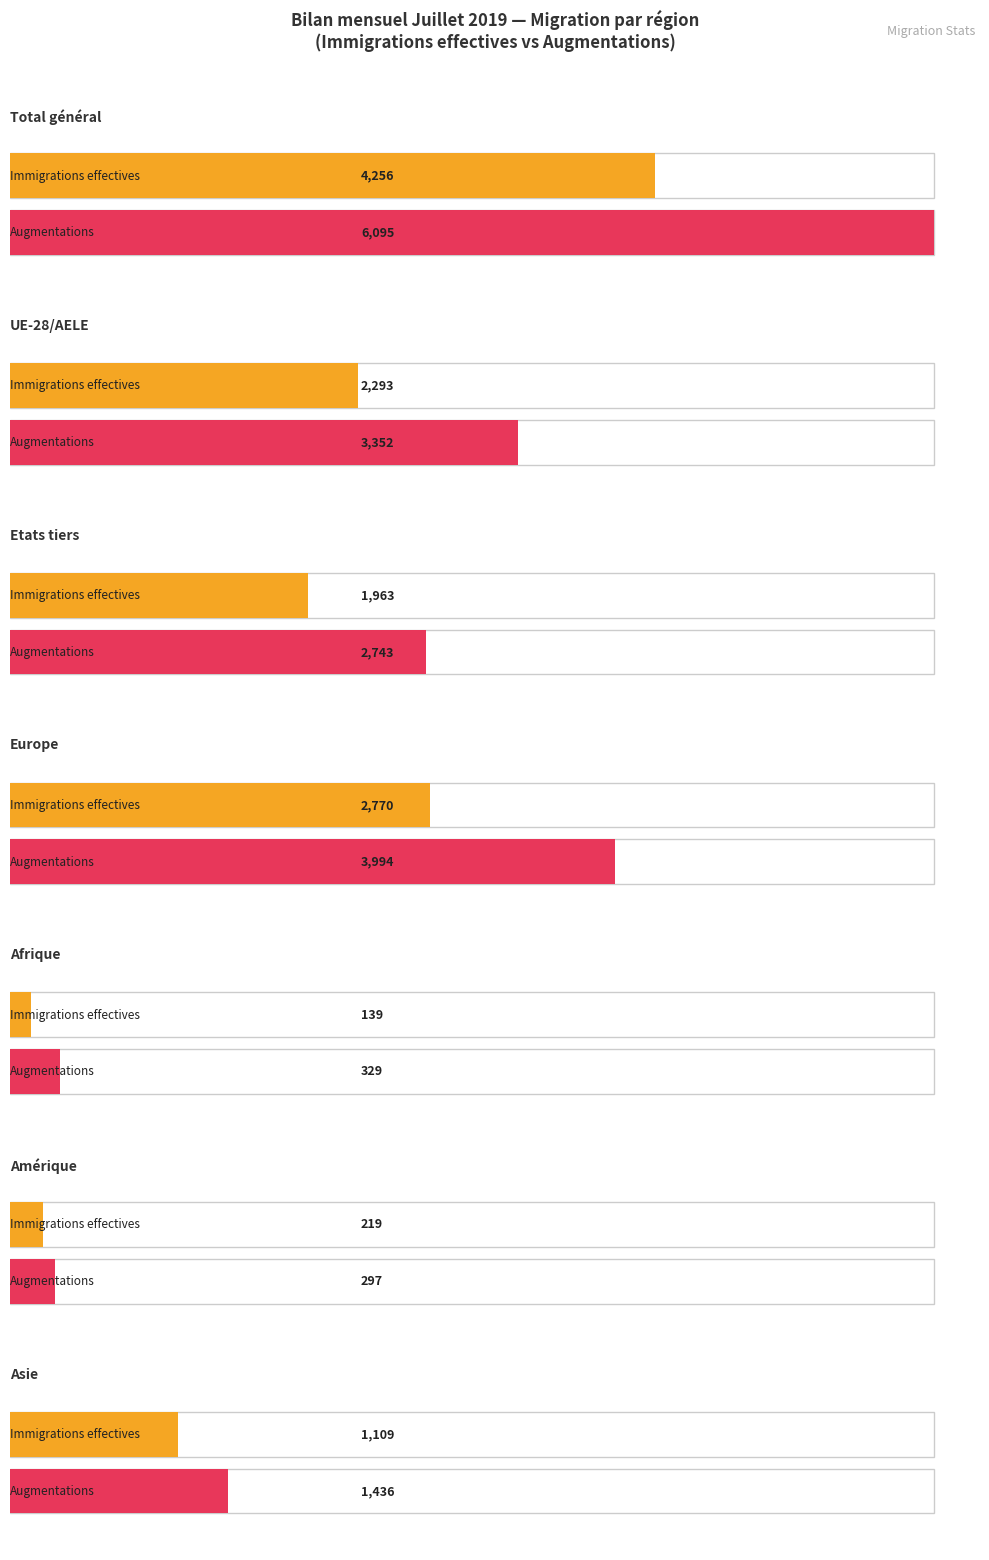

At how many categories does at least one series exceed 2976?

3